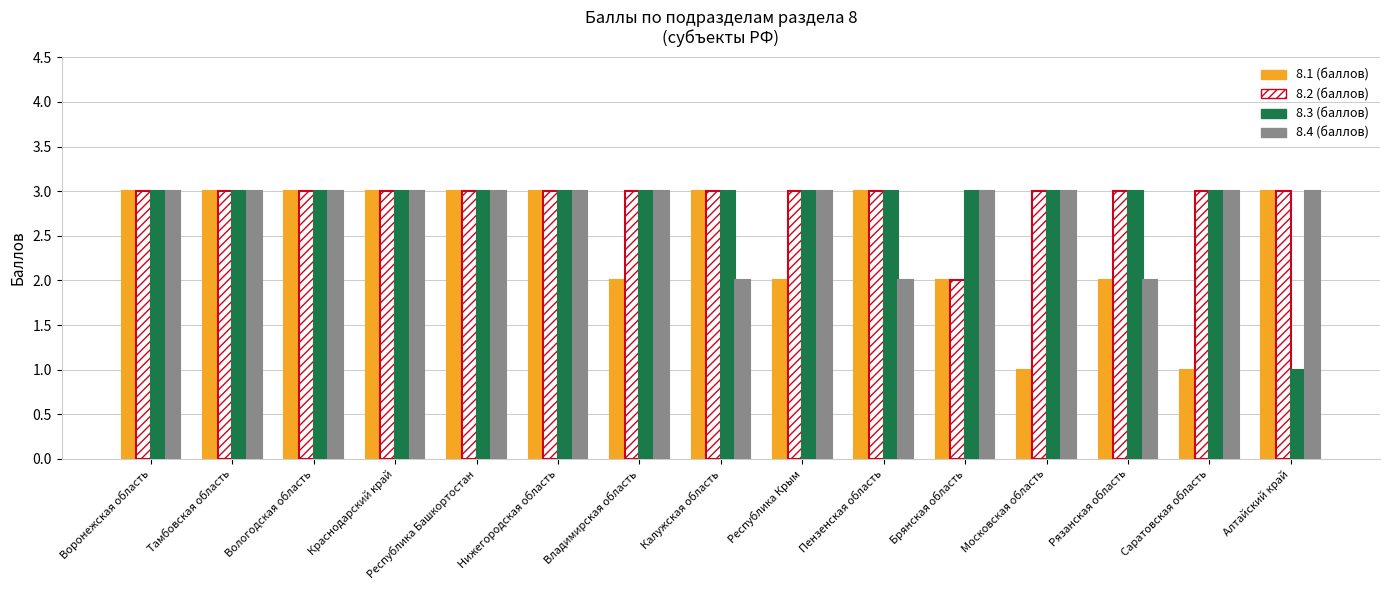

What is the label of the 2nd bar from the right?

Саратовская область